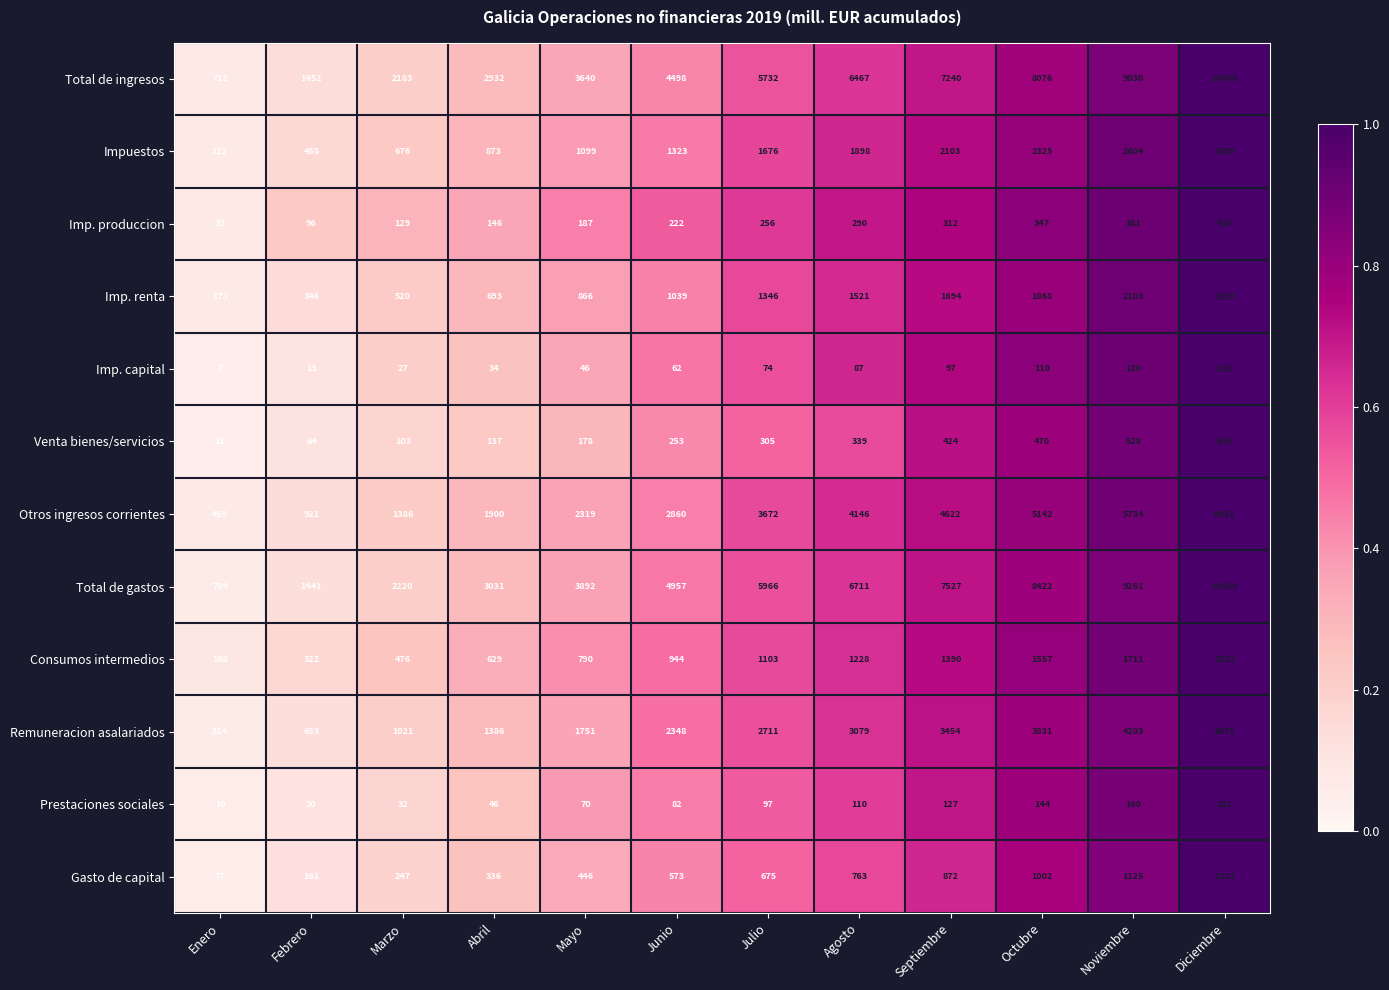

The value of Consumos intermedios at Septiembre is 2281. True or false?

False